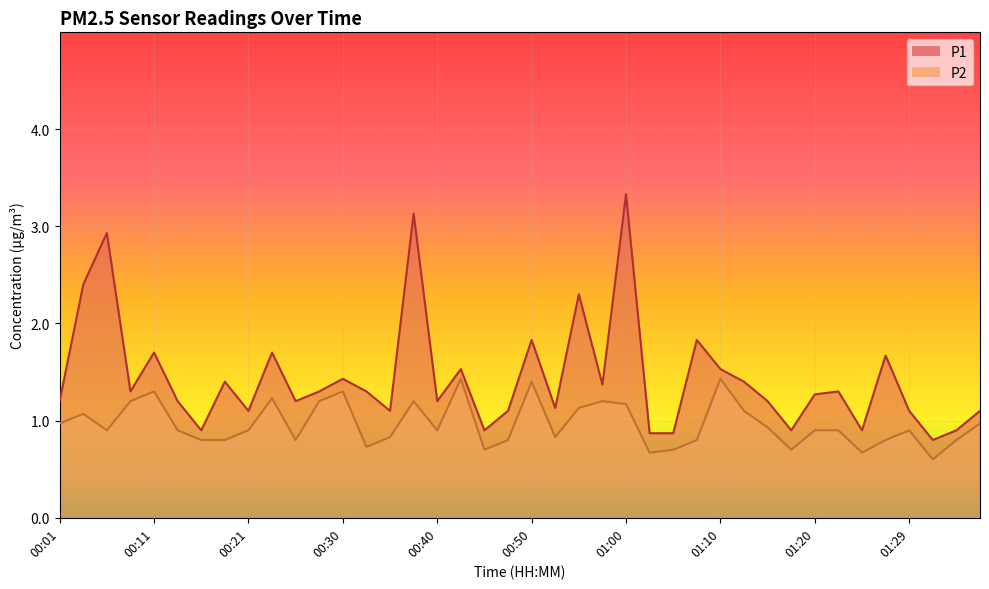

What value does the P2 series have at 00:33?

0.7